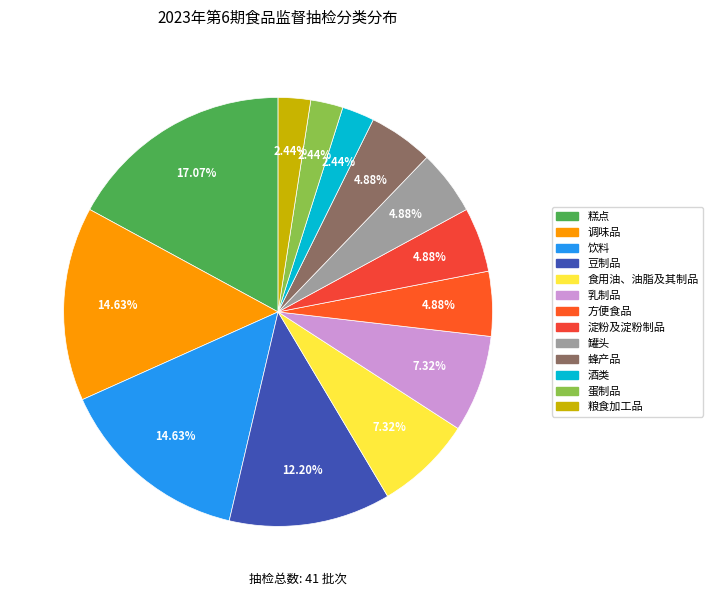

To the nearest percent, what percentage of the pie is 方便食品?

5%